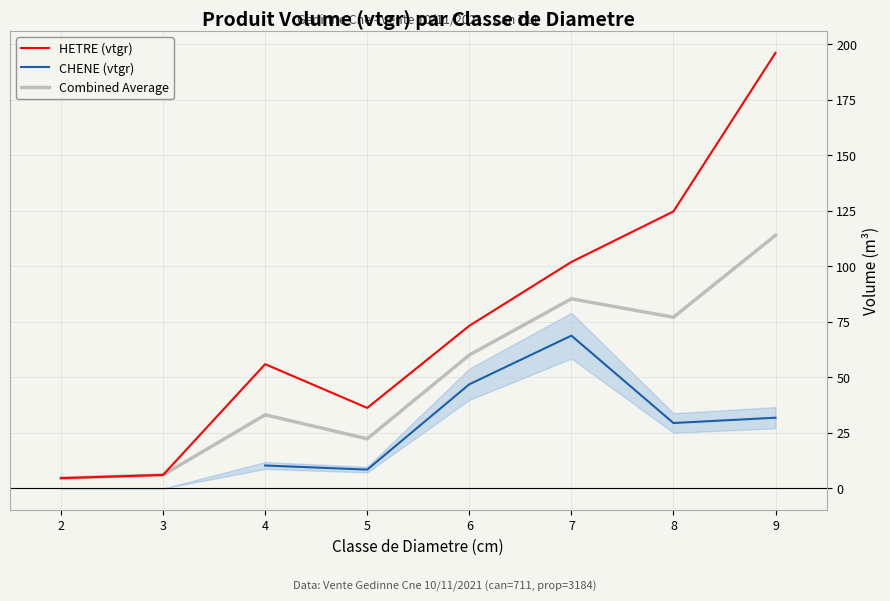

List the labels in order of CHENE (vtgr) value, smallest first.

5, 2, 3, 4, 8, 9, 6, 7